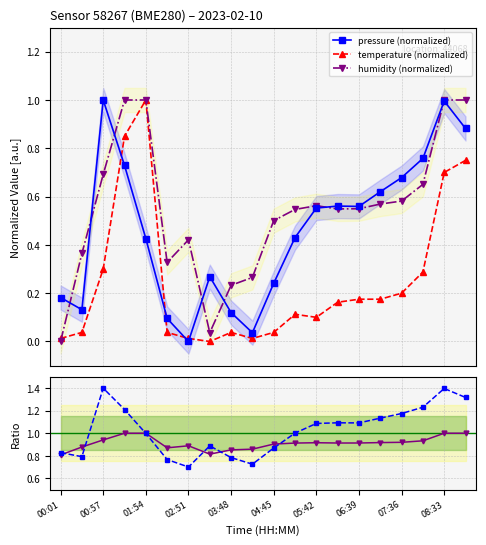

True or false: pressure (normalized) has more than 2 interior local peaks.

True